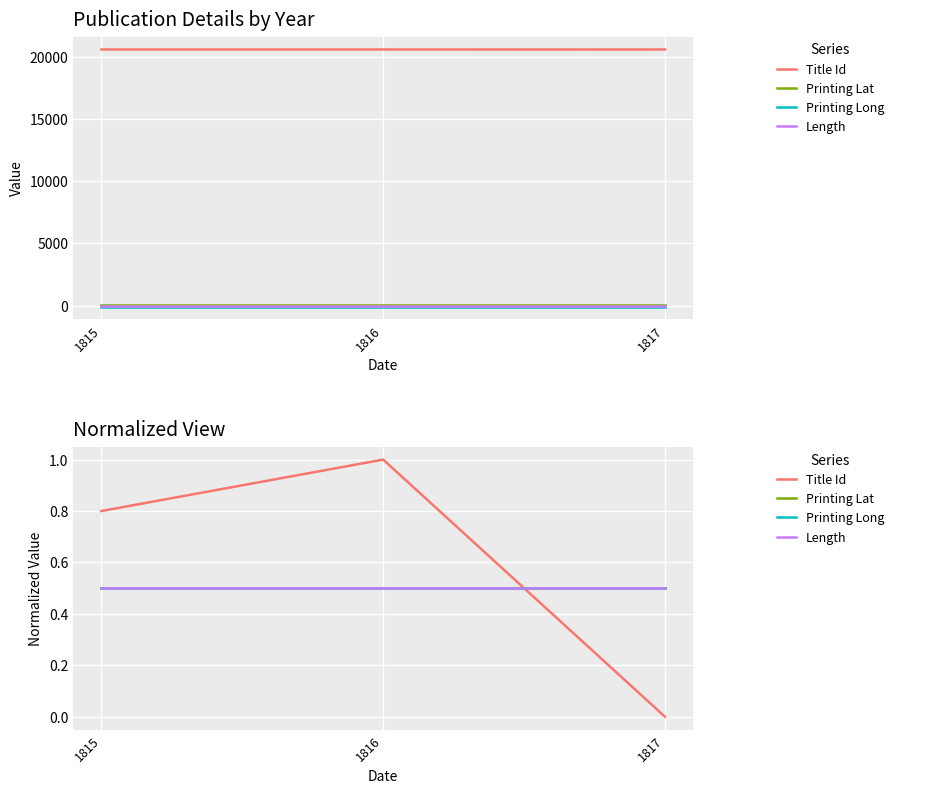

At which category is the sum across all series the highest?

1816